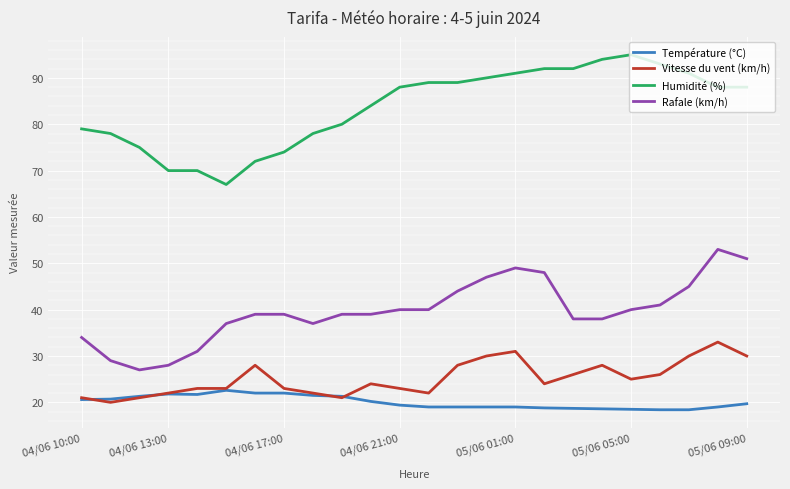

What is the minimum value for Rafale (km/h)?

27.0